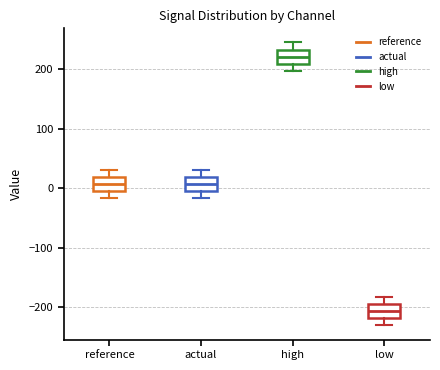

Where does the upper whisker of the box for reference end on the y-axis? The values are not printed on the chart, so give them approximately, as read against the axis.

30